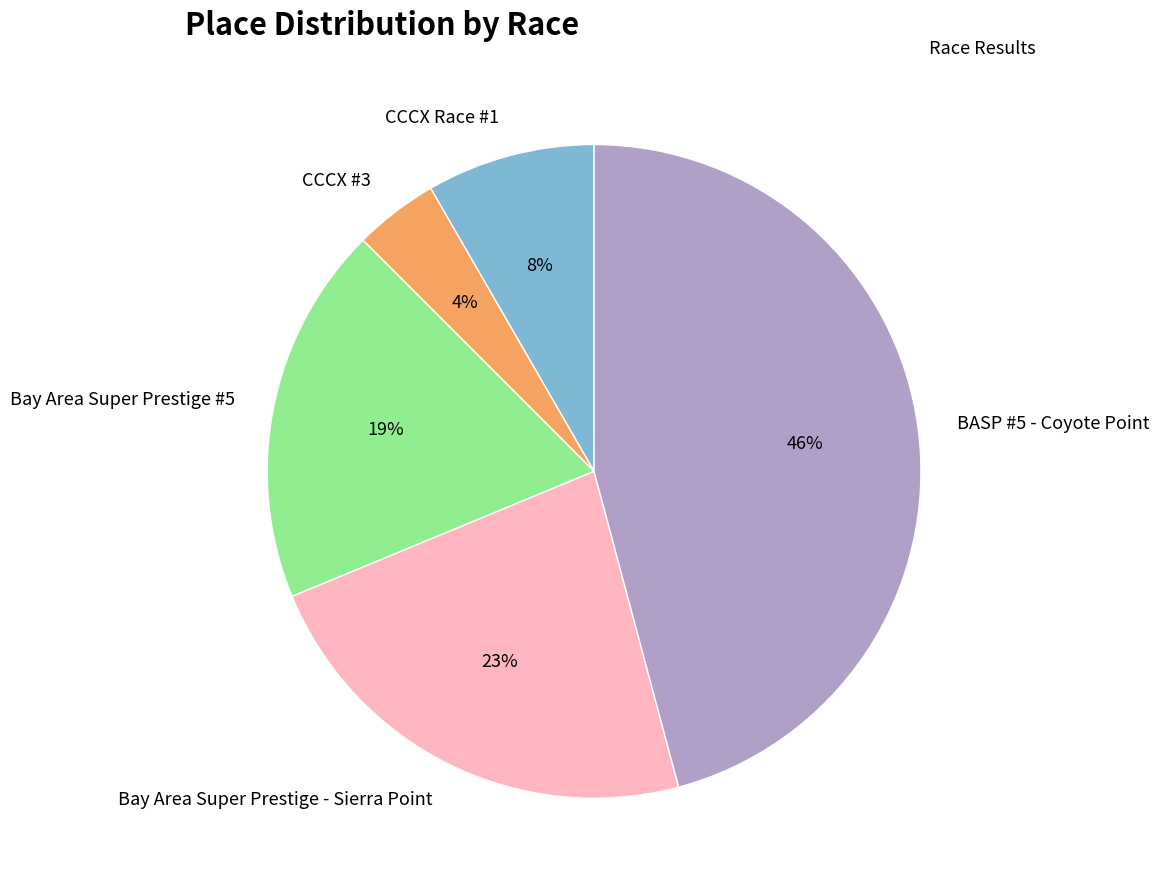

How many segments does this pie chart have?

5